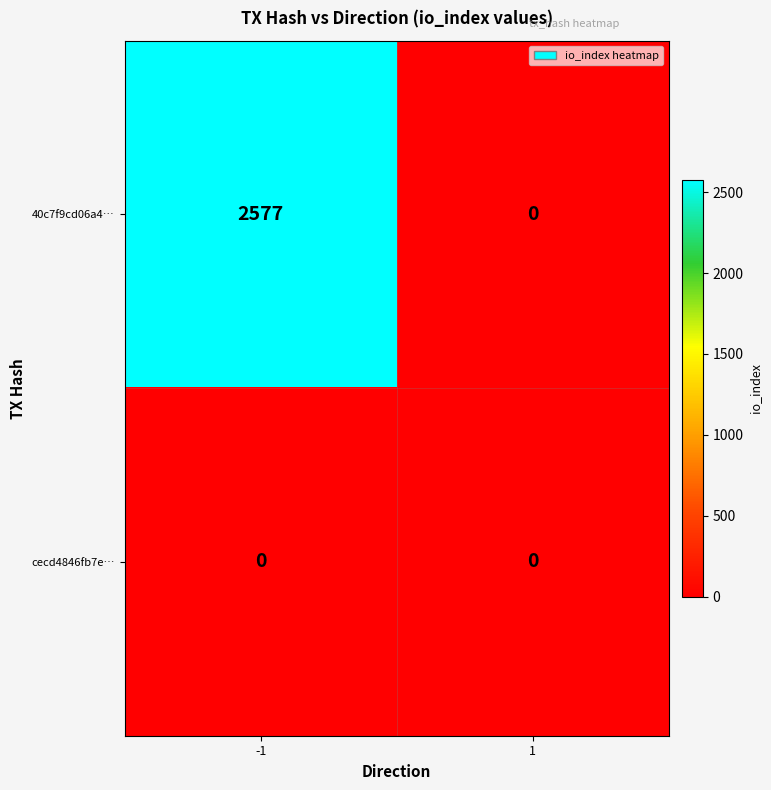

Reading left to right, extract all data points from this chart.

40c7f9cd06a4…: -1=2577	1=0
cecd4846fb7e…: -1=0	1=0